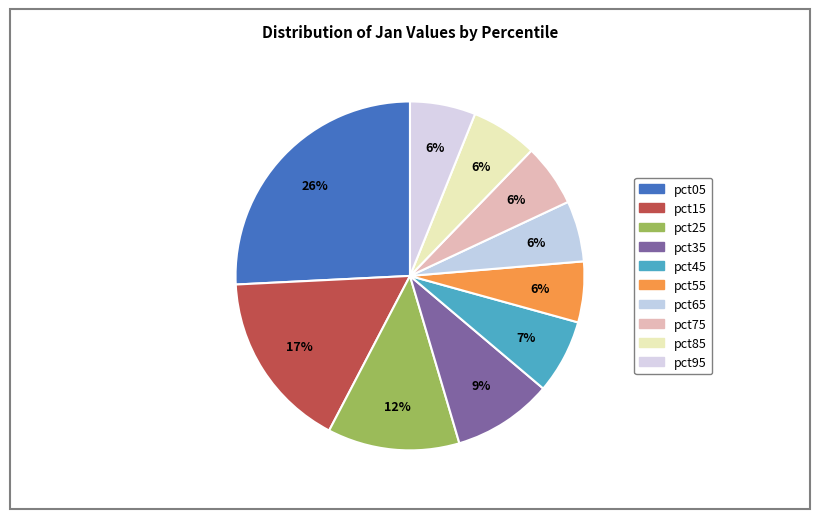

Count the number of slices in the pie.

10